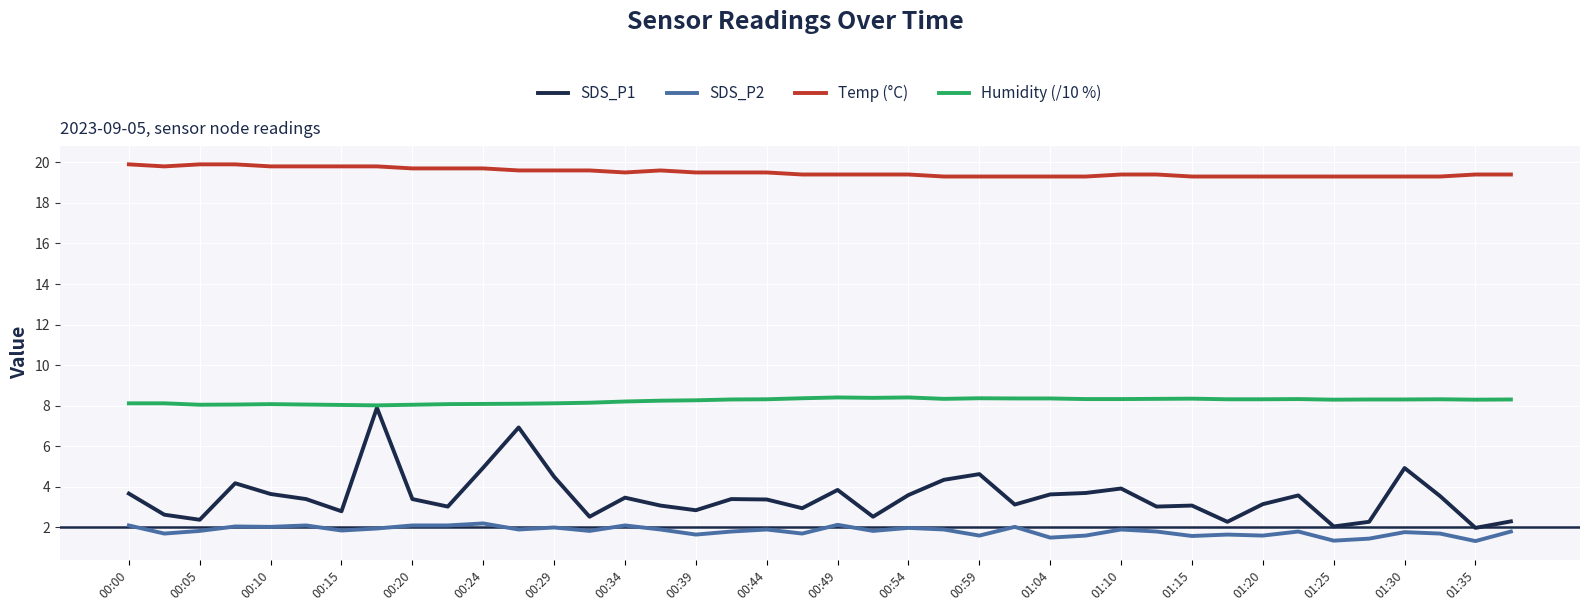

What is the average value of the SDS_P2 series?

1.8